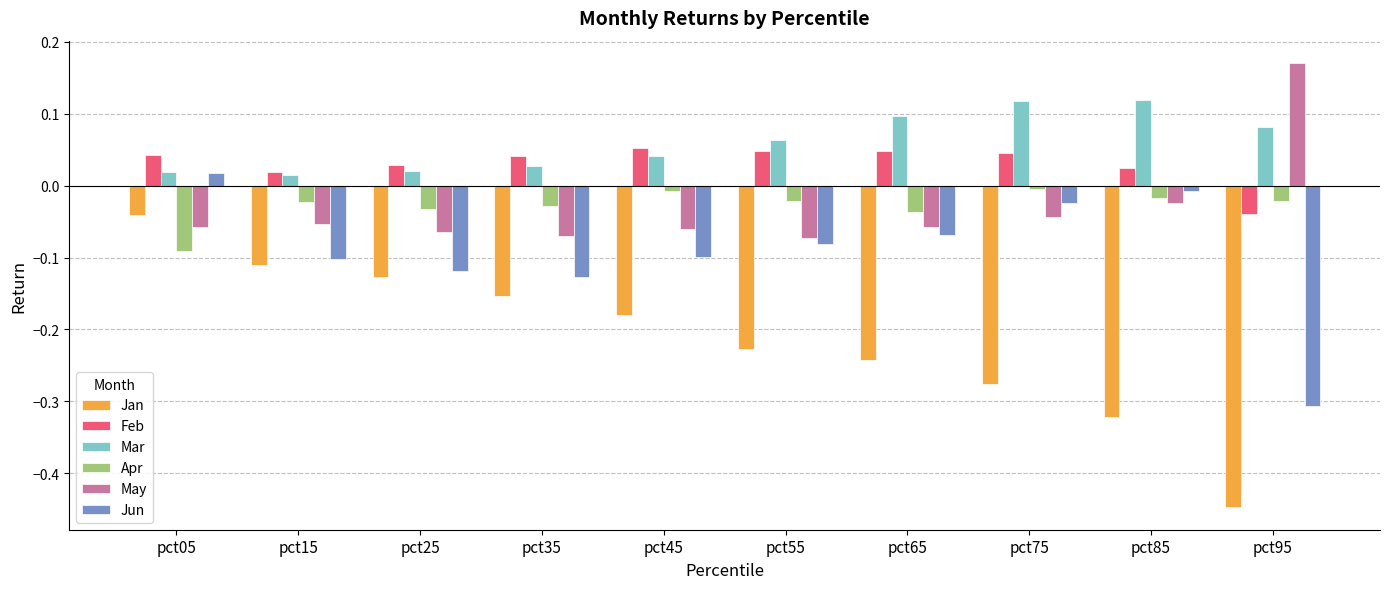

At which category does the chart reach its peak across all series?

pct95